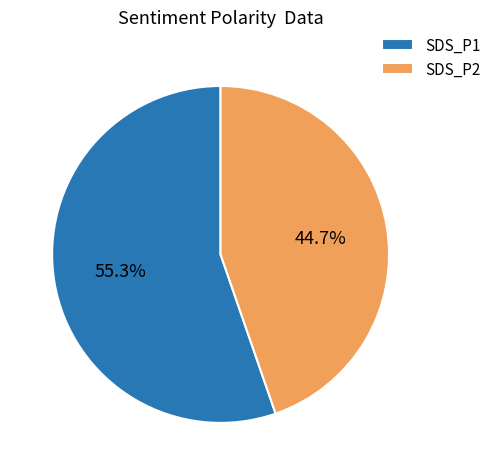

What portion of the pie excludes SDS_P2?

55.3%